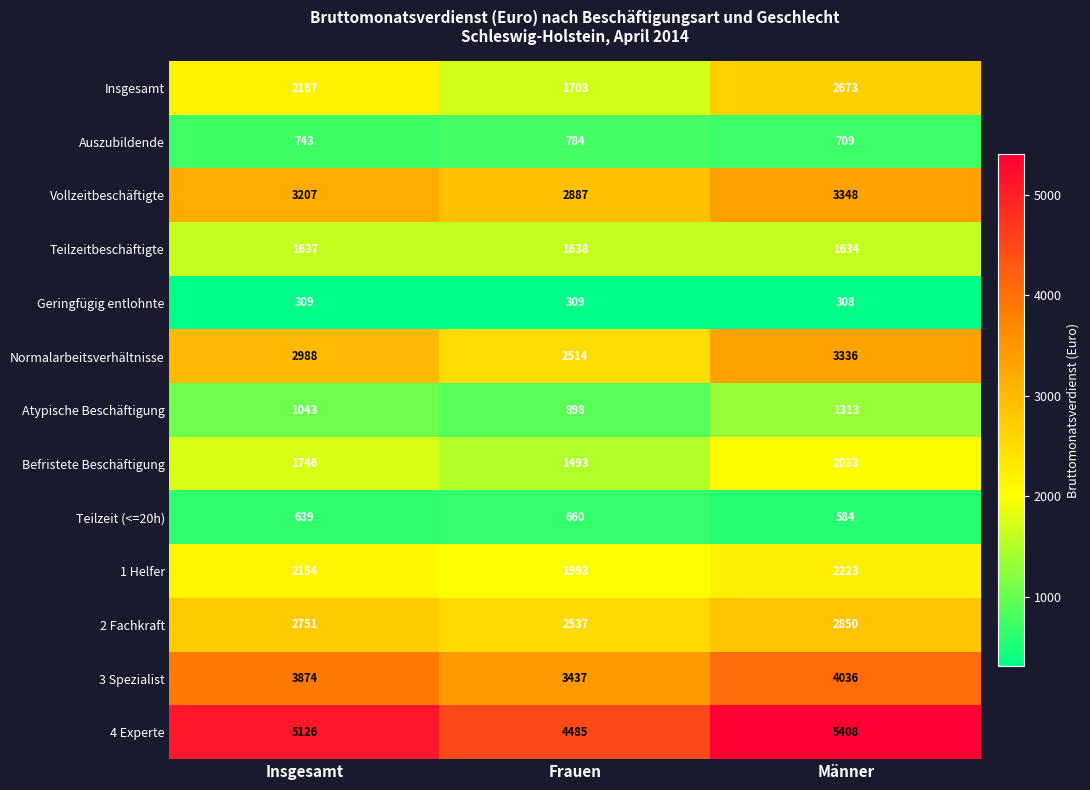

At which label does Auszubildende reach its peak?

Frauen